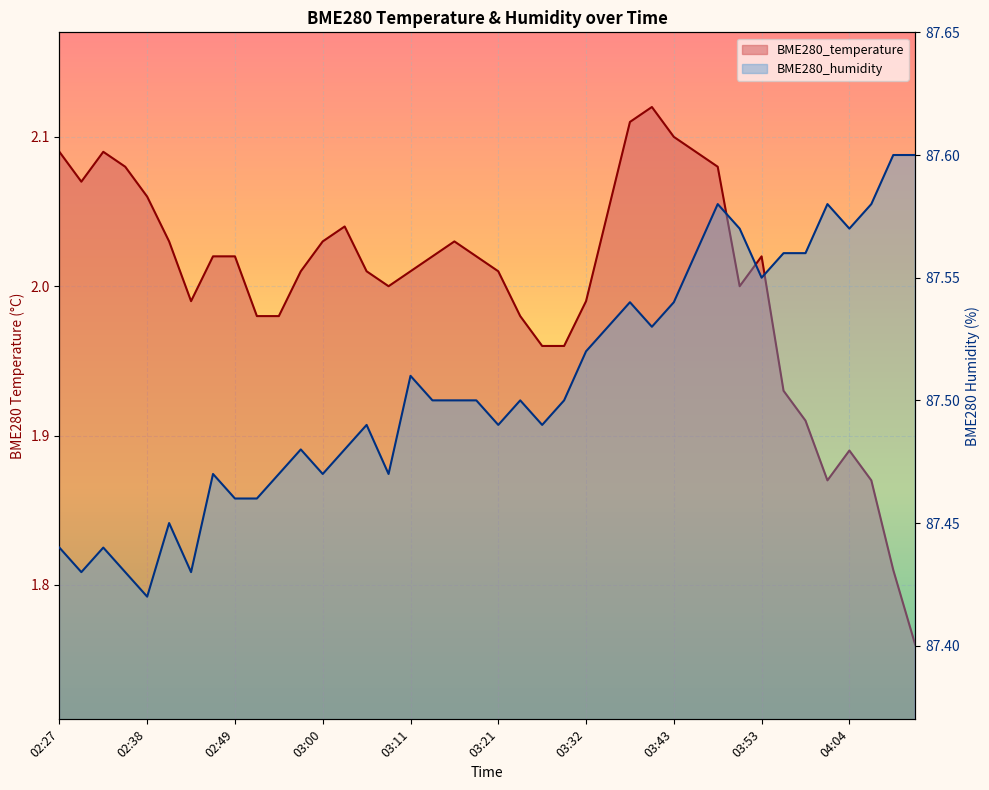

List the series in order of their peak value, highest first.

BME280_humidity, BME280_temperature